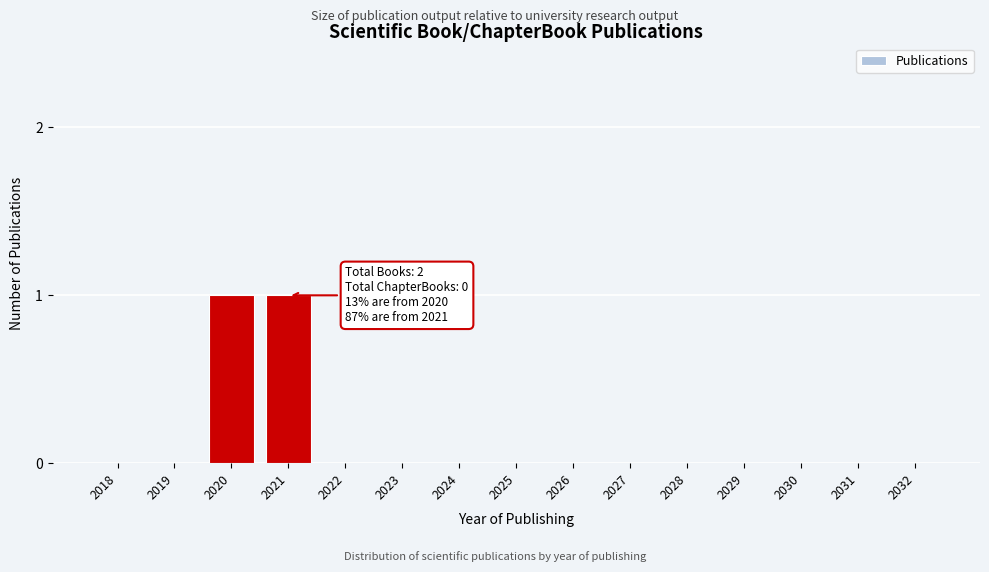

Reading right to left, list all the values displayed in this chart.

2032=0	2031=0	2030=0	2029=0	2028=0	2027=0	2026=0	2025=0	2024=0	2023=0	2022=0	2021=1	2020=1	2019=0	2018=0